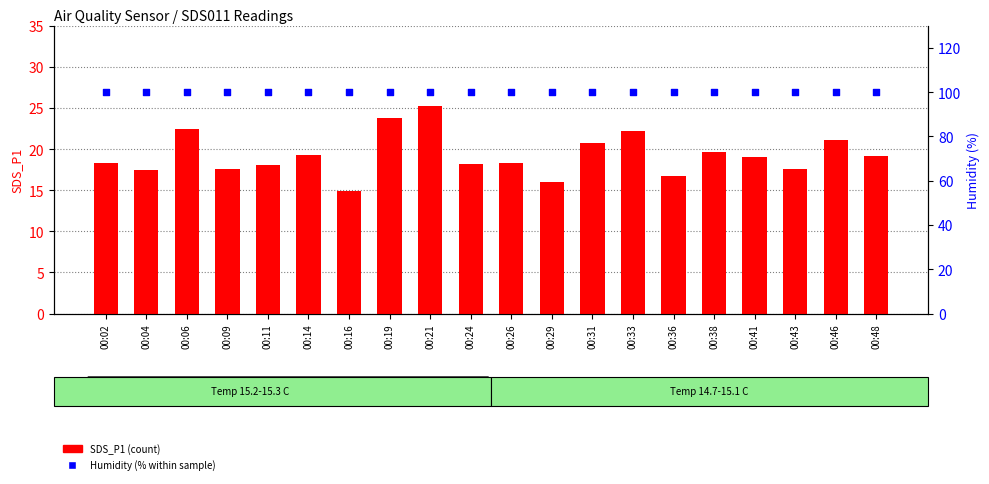

What are all the series names shown in the legend?

SDS_P1 (count), Humidity (%)